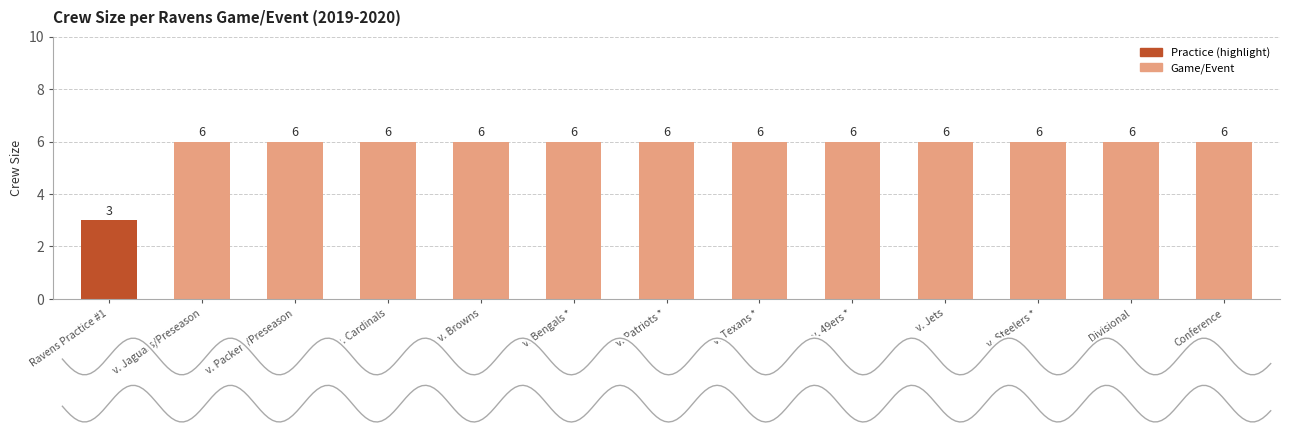

Does the chart contain any negative values?

No